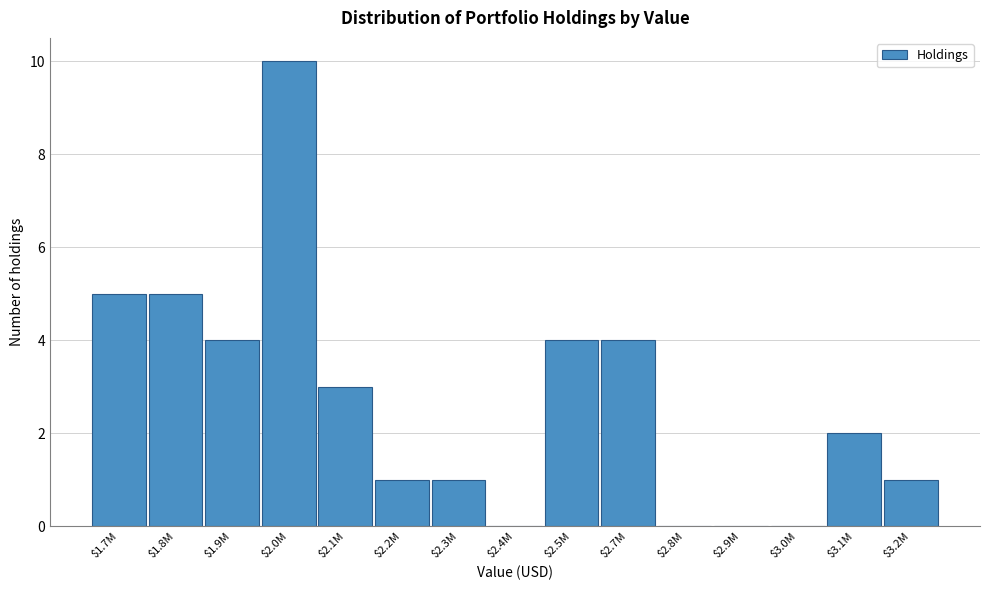

Which category has the highest value across all series?

$2.0M